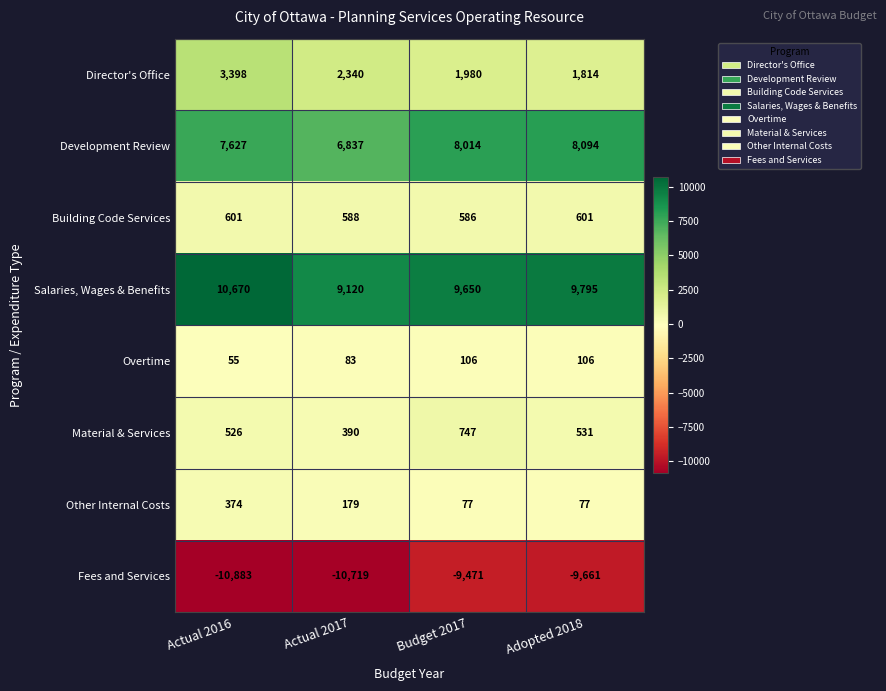

What value does the Salaries, Wages & Benefits series have at Actual 2017?

9120